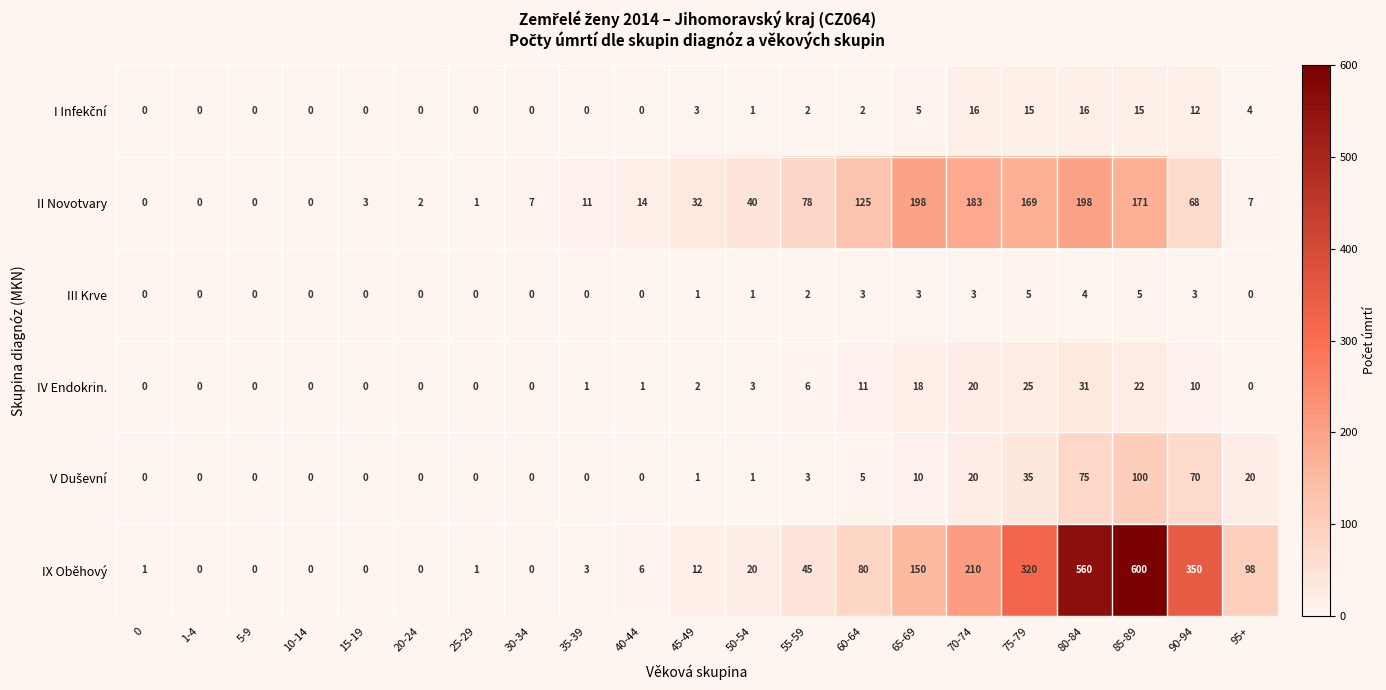

What is the spread (max minus min) of values at 80-84?

556